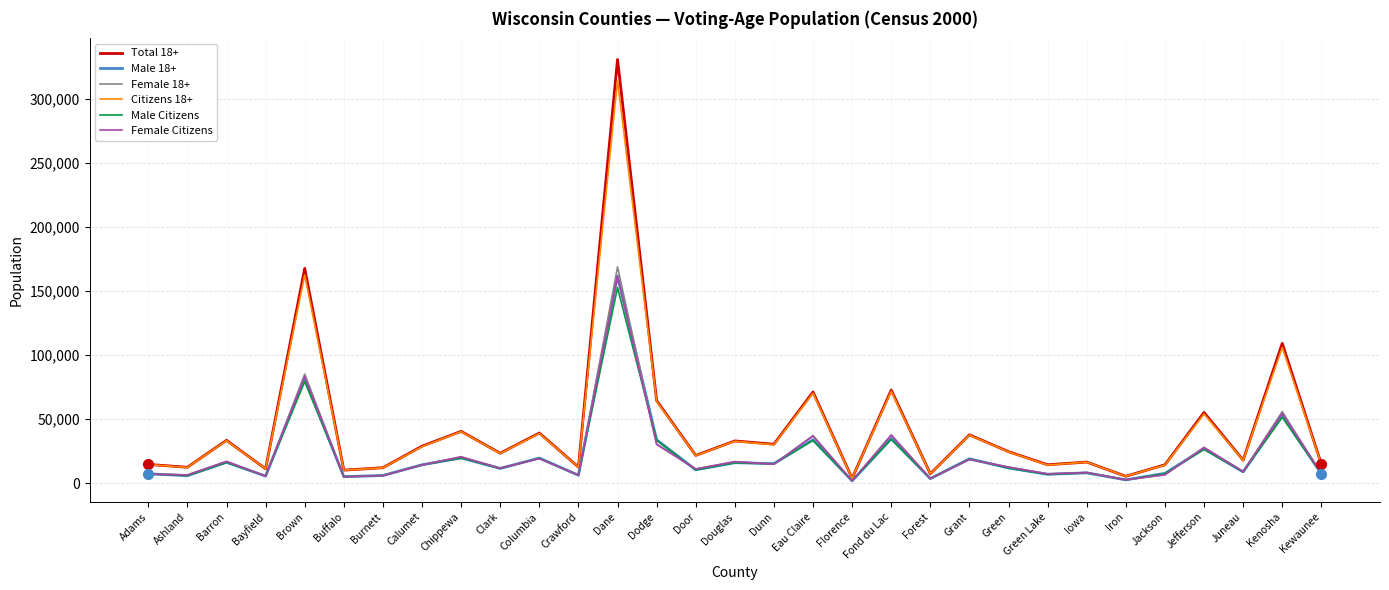

The value of Male 18+ at Jefferson is 44852. True or false?

False